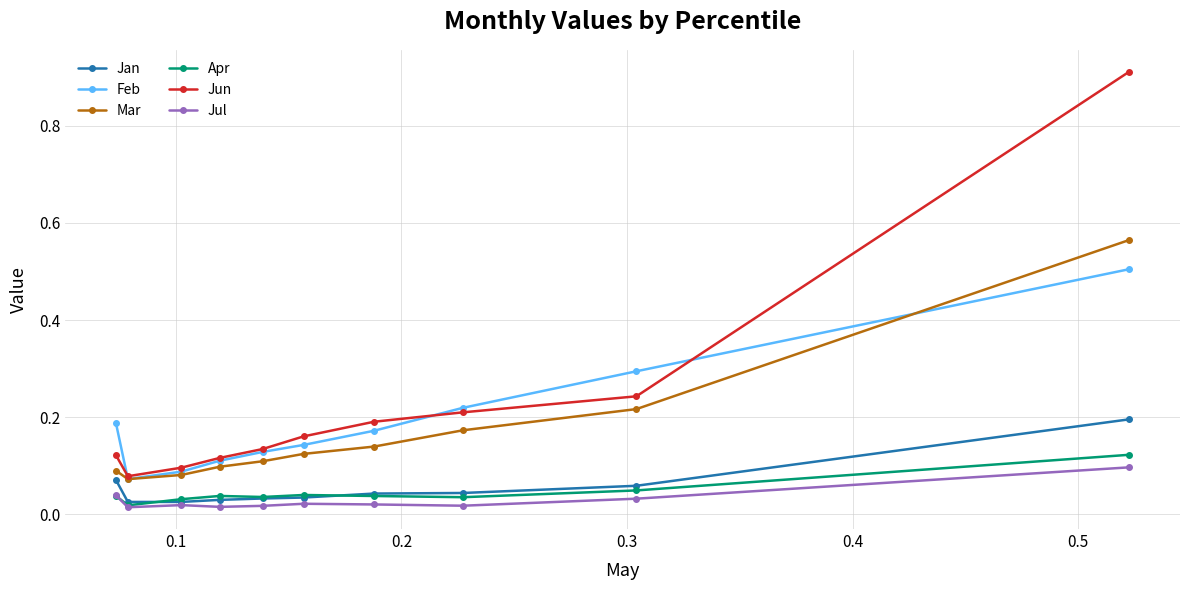

At how many categories does at least one series exceed 0?

10